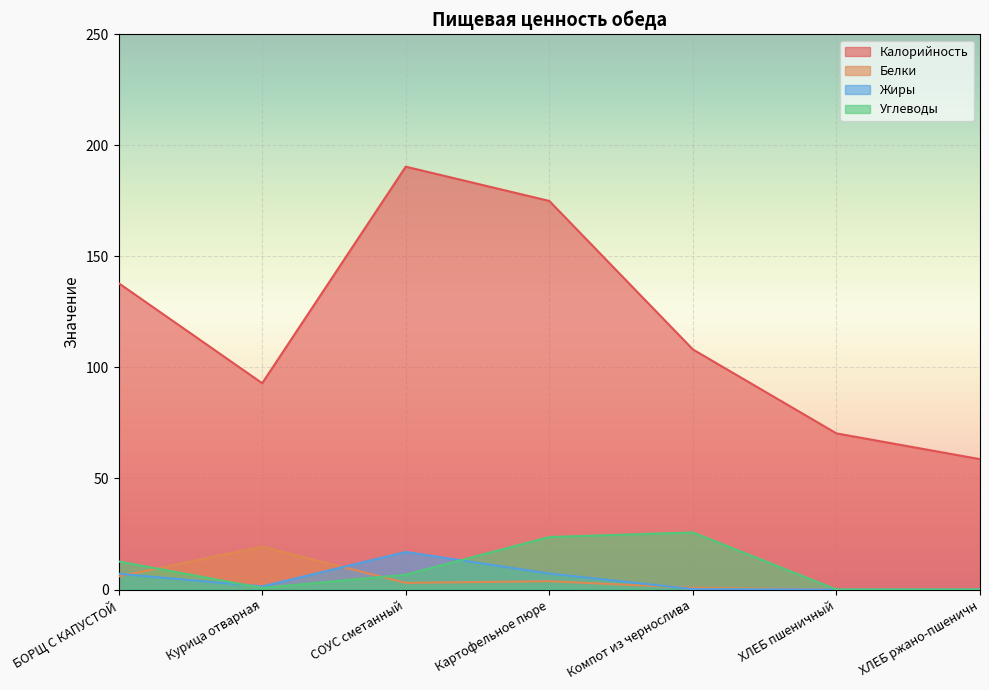

True or false: Белки and Калорийность intersect in this chart.

False